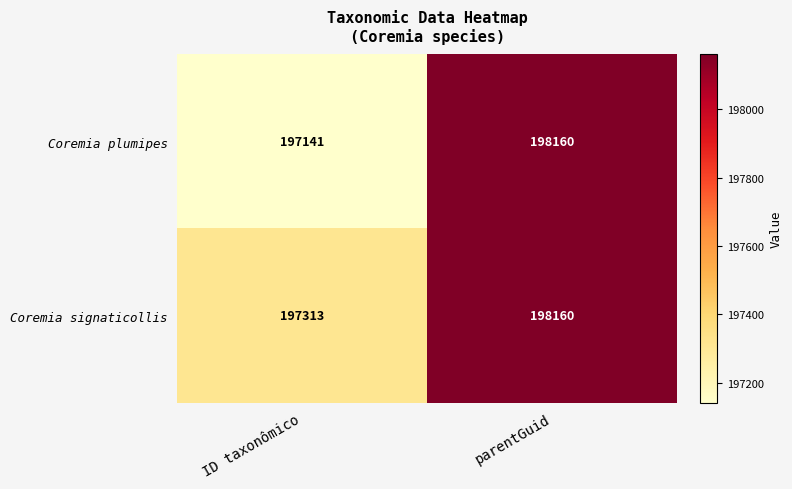

Which series has the largest total across all categories?

Coremia signaticollis